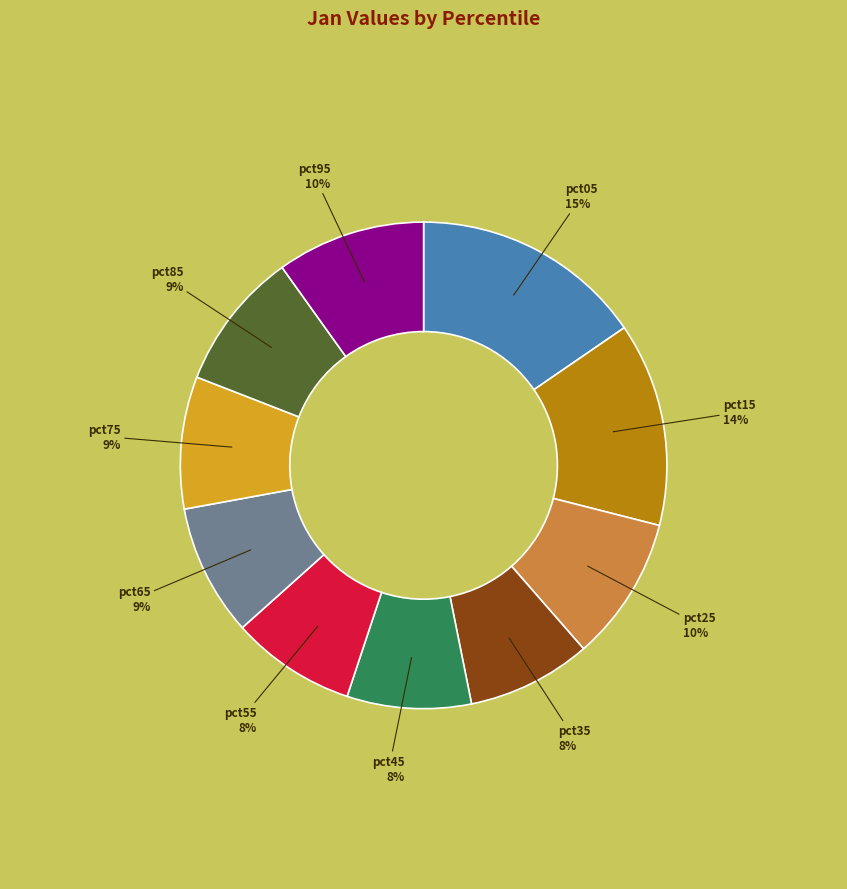

To the nearest percent, what is the difference between the largest and smallest slice percentages?

7%